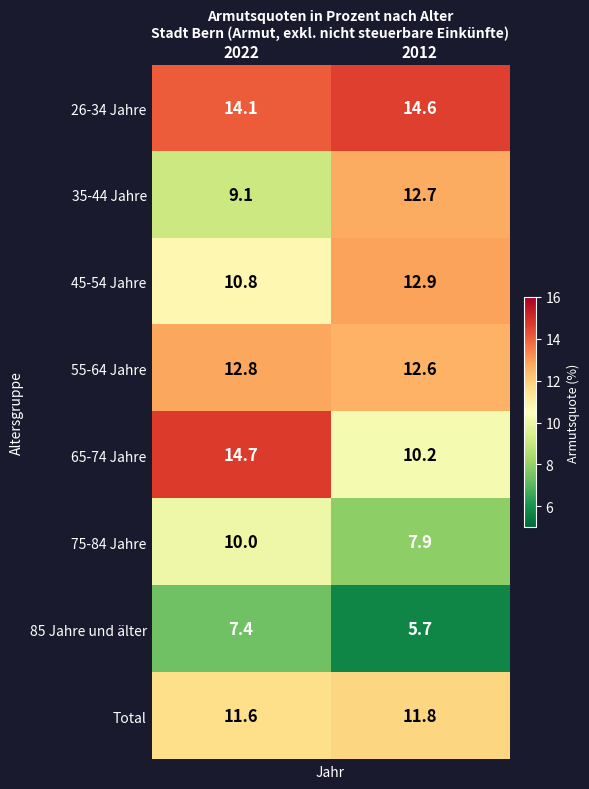

Which series changed the most between 2022 and 2012?

65-74 Jahre